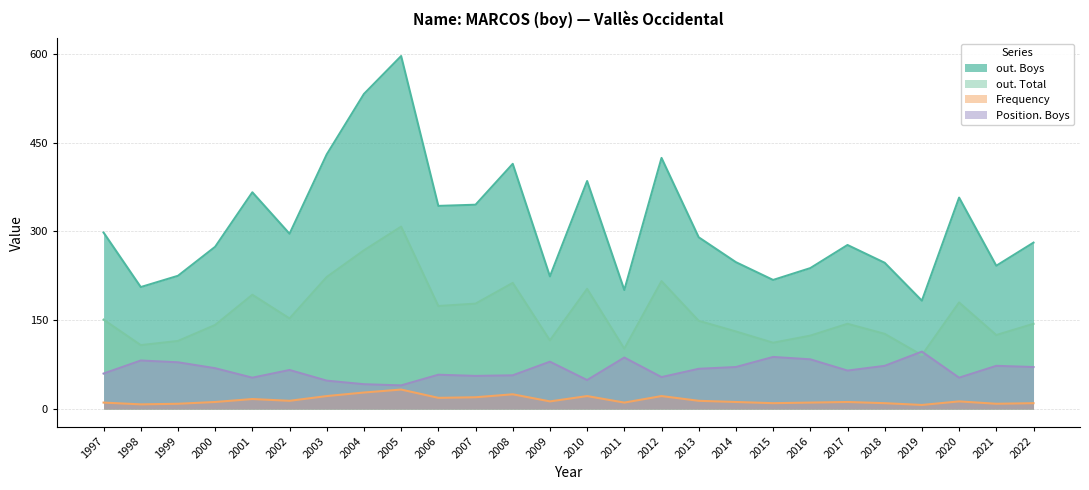

What is the difference between the maximum and minimum values in the out. Total series?

217